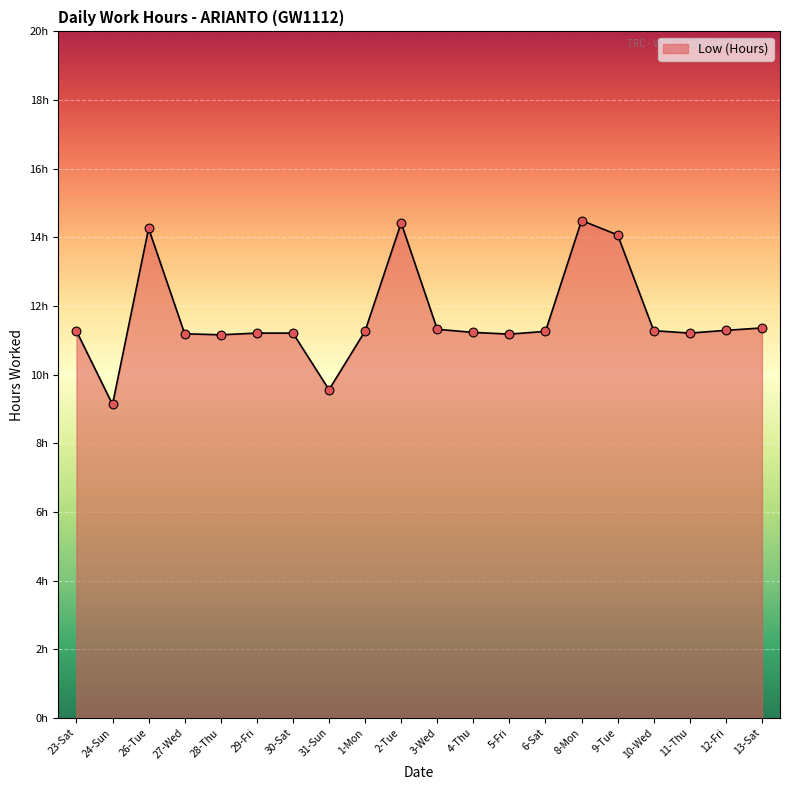

Approximately how many times larger is the value at 29-Fri compared to 28-Thu?

1.0